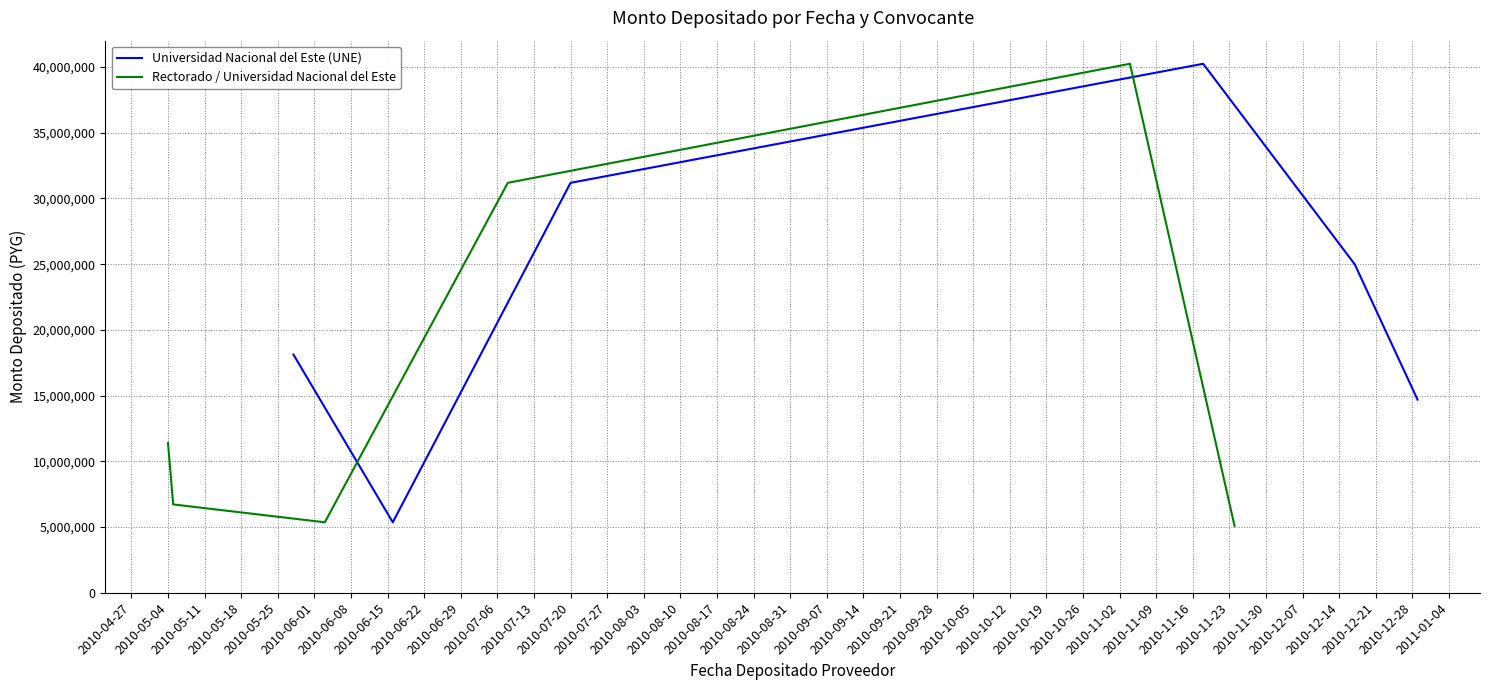

What is the highest value of the Rectorado / Universidad Nacional del Este series?

40245000